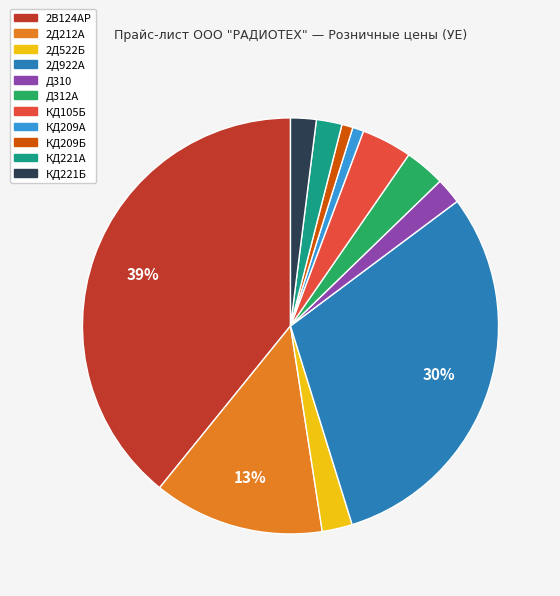

Is the sum of 2Д212А and 2Д522Б greater than half?

No